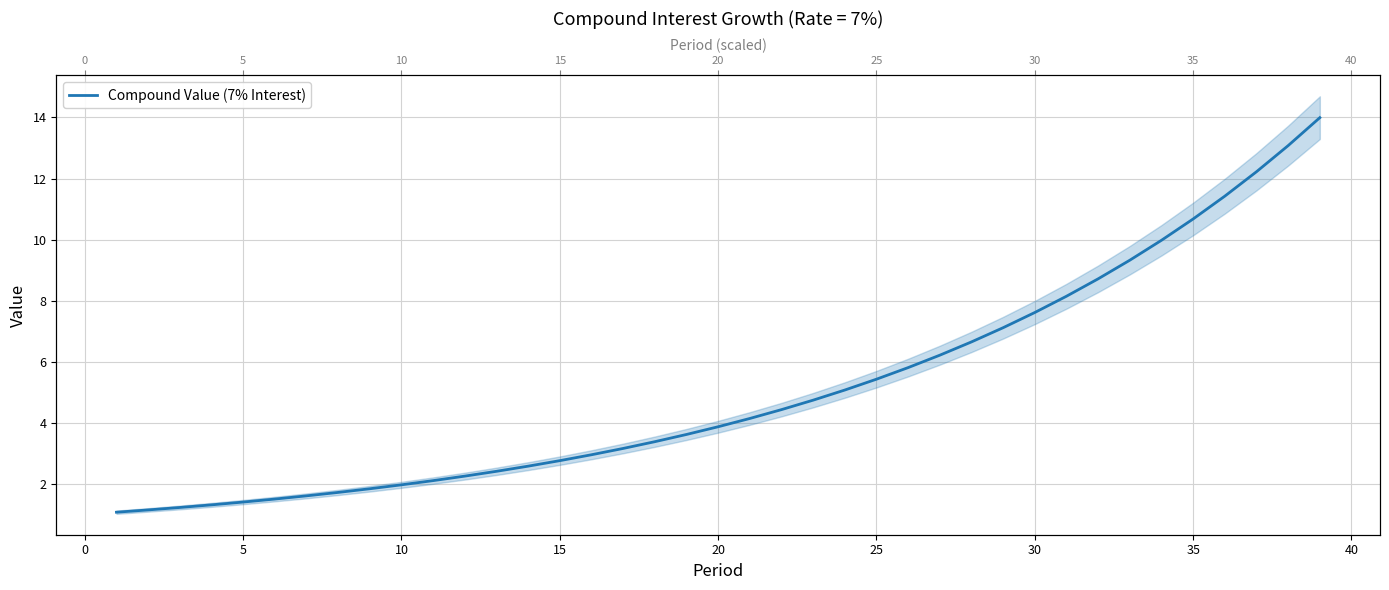

True or false: the data has more than 2 interior local peaks.

False